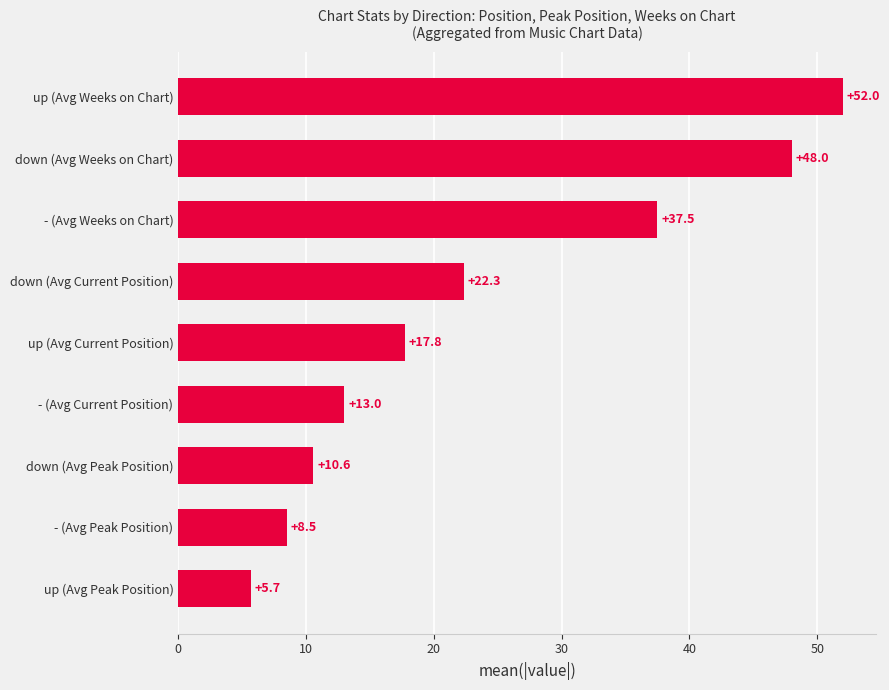

Approximately how many times larger is the value at down (Avg Current Position) compared to up (Avg Weeks on Chart)?

0.4